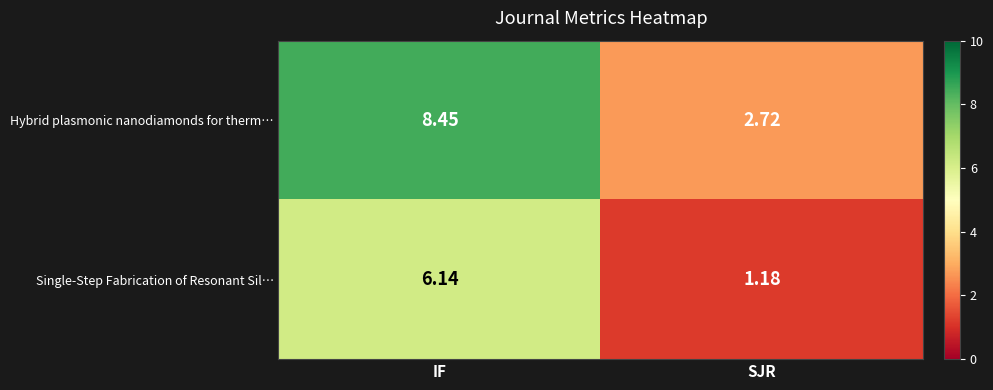

Where does the Hybrid plasmonic nanodiamonds for therm… series first go above 8?

IF